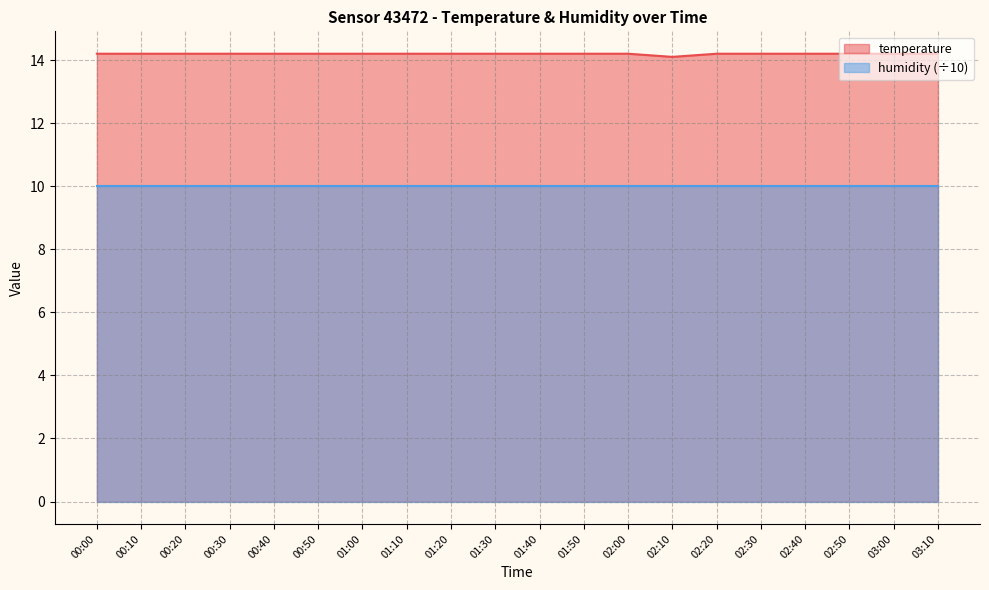

What is the label of the 14th point from the left?

02:10